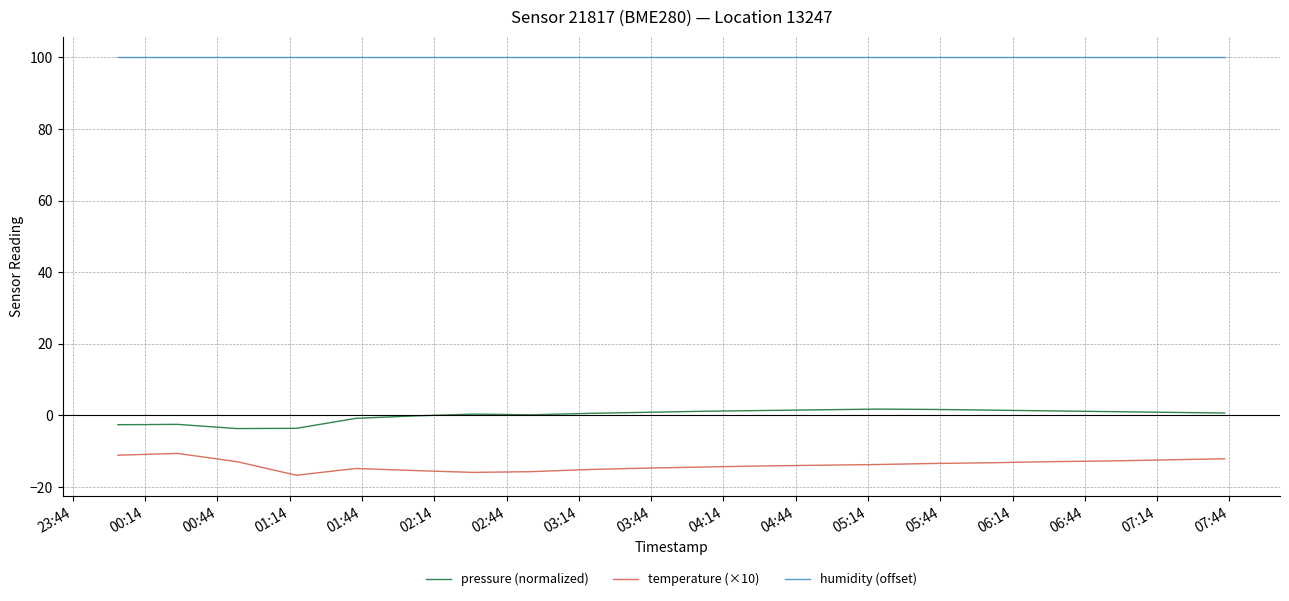

Which series has the largest total across all categories?

humidity (offset)